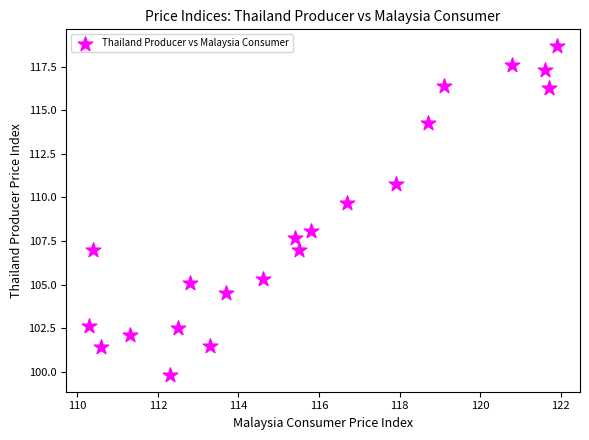

What is the range of X values (max minus min)?

11.6